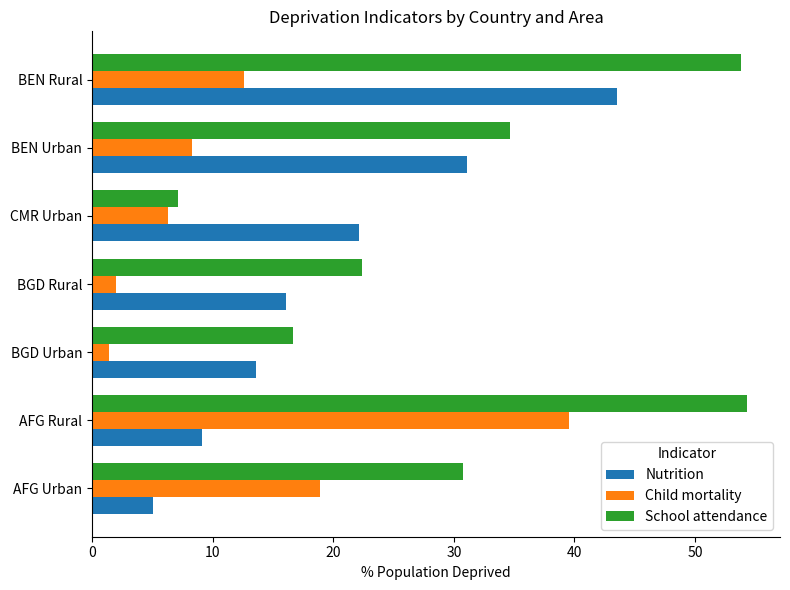

At which label is Nutrition closest to 24?

CMR Urban